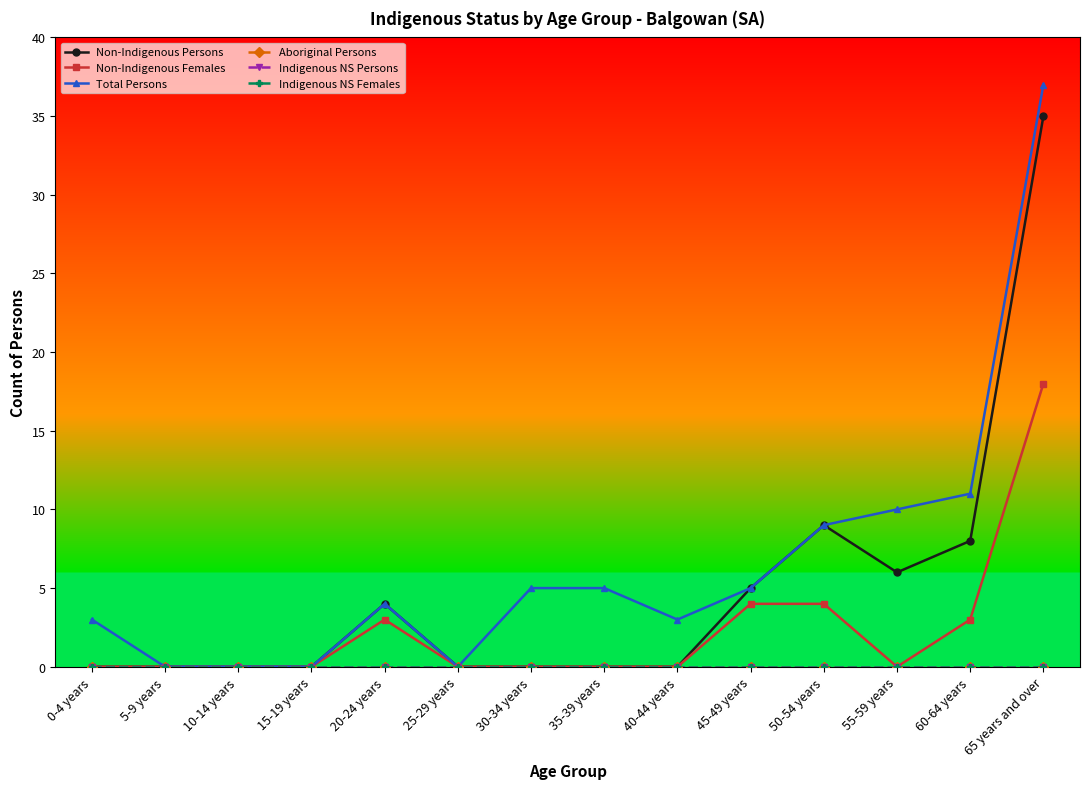

Reading left to right, extract all data points from this chart.

Non-Indigenous Persons: 0-4 years=0	5-9 years=0	10-14 years=0	15-19 years=0	20-24 years=4	25-29 years=0	30-34 years=0	35-39 years=0	40-44 years=0	45-49 years=5	50-54 years=9	55-59 years=6	60-64 years=8	65 years and over=35
Non-Indigenous Females: 0-4 years=0	5-9 years=0	10-14 years=0	15-19 years=0	20-24 years=3	25-29 years=0	30-34 years=0	35-39 years=0	40-44 years=0	45-49 years=4	50-54 years=4	55-59 years=0	60-64 years=3	65 years and over=18
Total Persons: 0-4 years=3	5-9 years=0	10-14 years=0	15-19 years=0	20-24 years=4	25-29 years=0	30-34 years=5	35-39 years=5	40-44 years=3	45-49 years=5	50-54 years=9	55-59 years=10	60-64 years=11	65 years and over=37
Aboriginal Persons: 0-4 years=0	5-9 years=0	10-14 years=0	15-19 years=0	20-24 years=0	25-29 years=0	30-34 years=0	35-39 years=0	40-44 years=0	45-49 years=0	50-54 years=0	55-59 years=0	60-64 years=0	65 years and over=0
Indigenous NS Persons: 0-4 years=0	5-9 years=0	10-14 years=0	15-19 years=0	20-24 years=0	25-29 years=0	30-34 years=0	35-39 years=0	40-44 years=0	45-49 years=0	50-54 years=0	55-59 years=0	60-64 years=0	65 years and over=0
Indigenous NS Females: 0-4 years=0	5-9 years=0	10-14 years=0	15-19 years=0	20-24 years=0	25-29 years=0	30-34 years=0	35-39 years=0	40-44 years=0	45-49 years=0	50-54 years=0	55-59 years=0	60-64 years=0	65 years and over=0